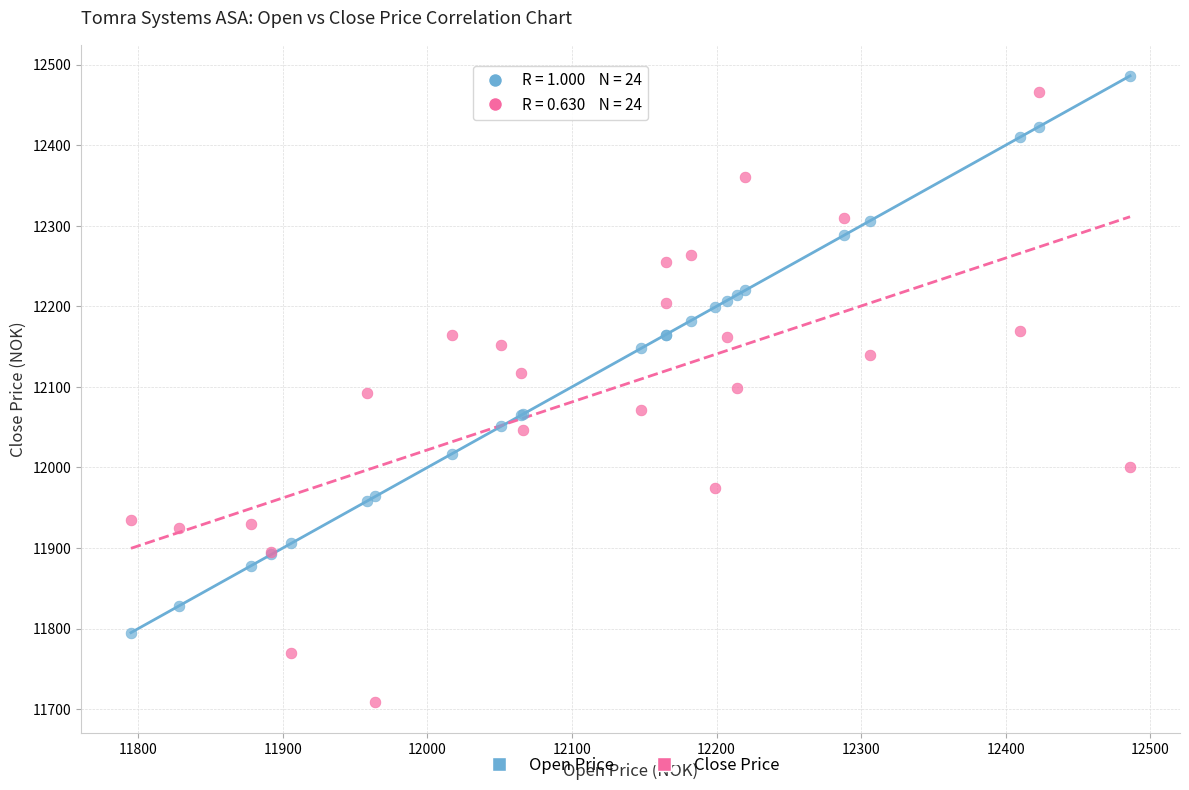

What is the X range (max minus min) for the scatter plot?

691